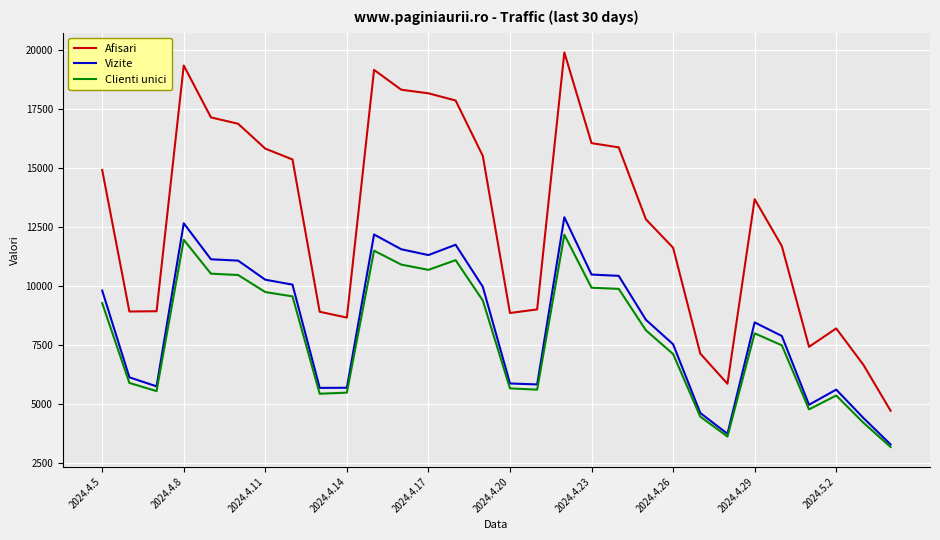

Which series has the largest total across all categories?

Afisari